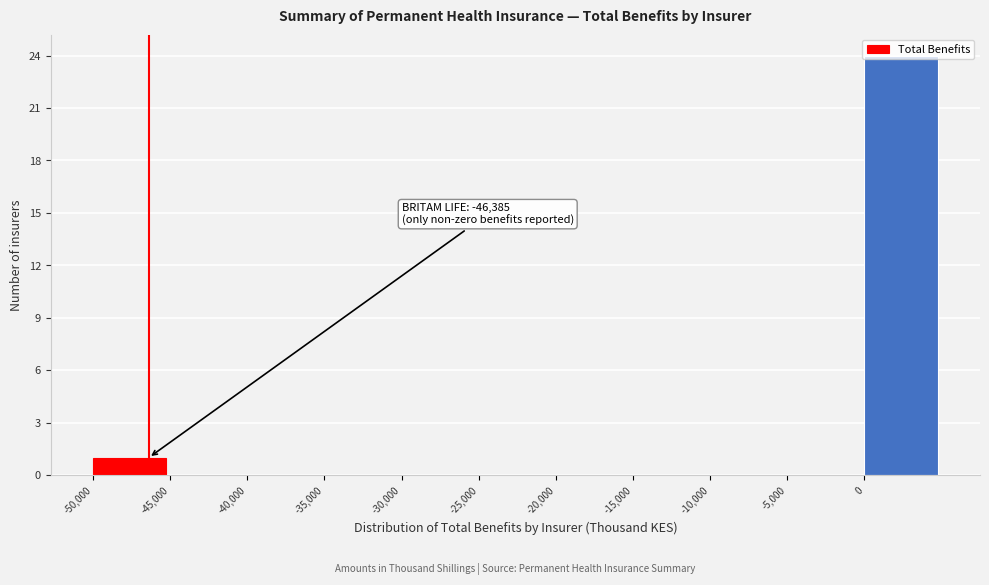

Over which range of the x-axis is the bar tallest?

0 to 5000